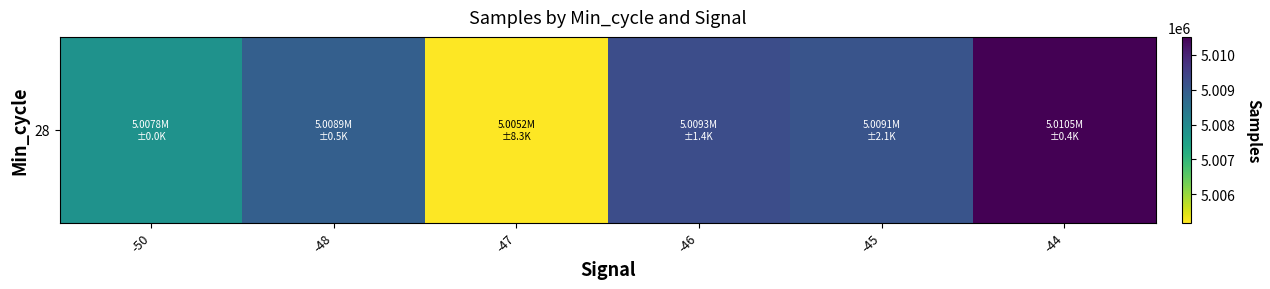

What is the change in value from -50 to -46?

+1470.3